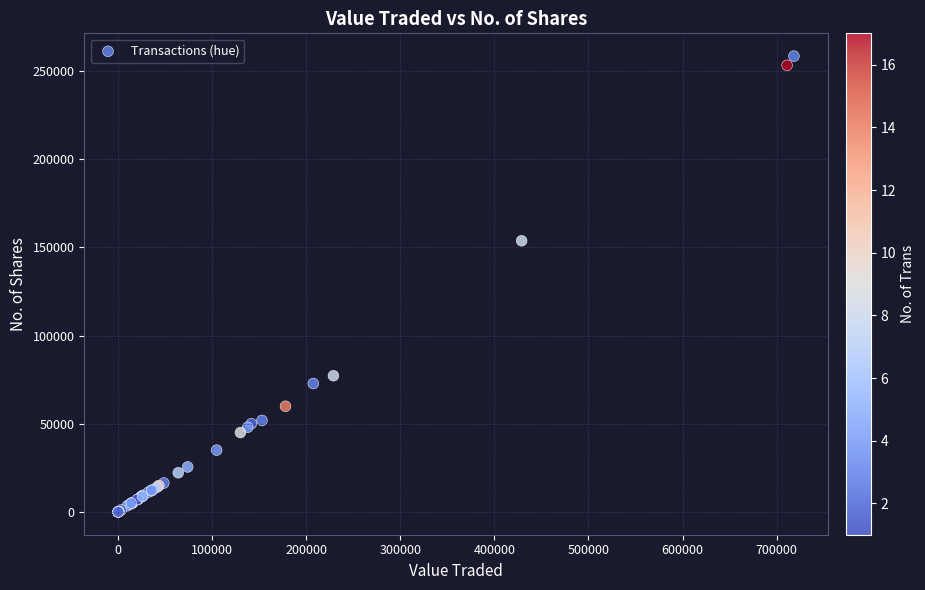

What Y value in the scatter plot is closest to 129205?

153741